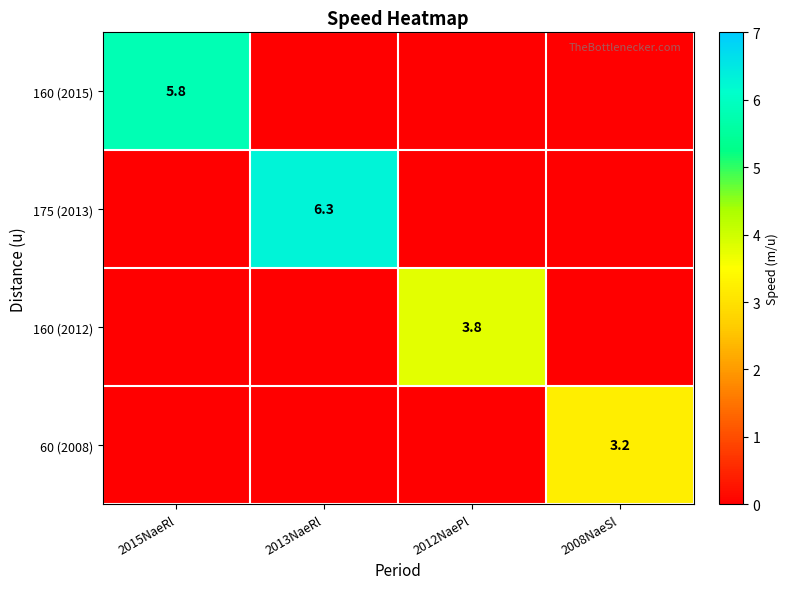

List the labels in order of 60 (2008) value, largest first.

2008NaeSl, 2015NaeRl, 2013NaeRl, 2012NaePl